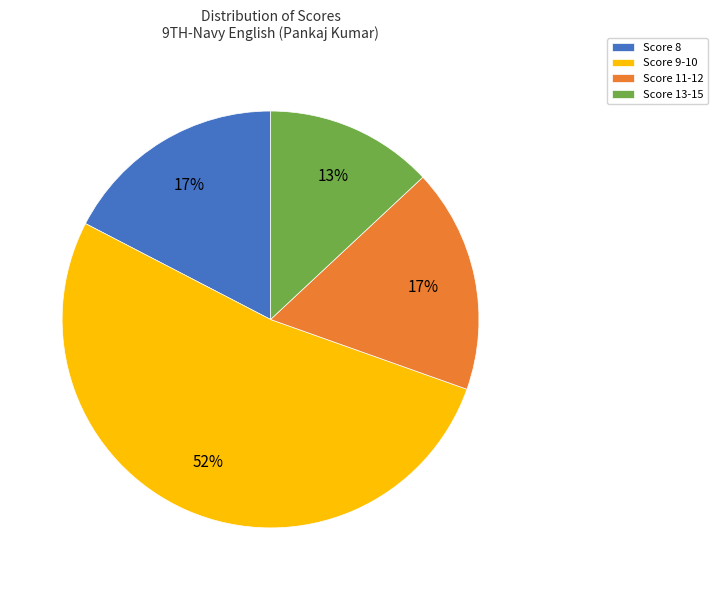

To the nearest percent, what percentage of the pie is Score 11-12?

17%